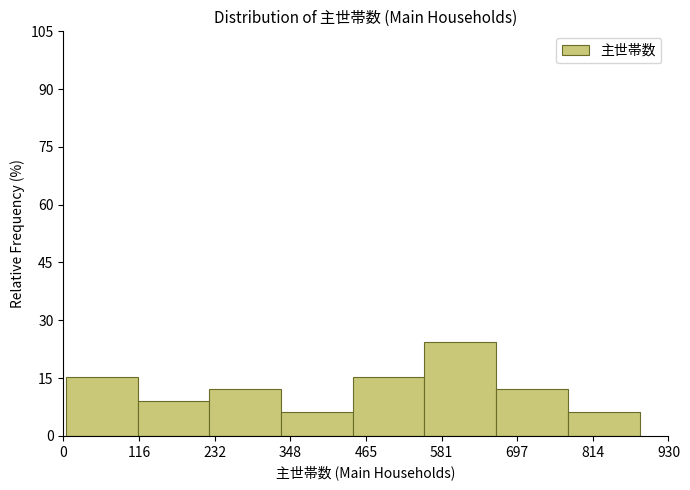

Which range on the x-axis has the tallest bar?

560 to 660